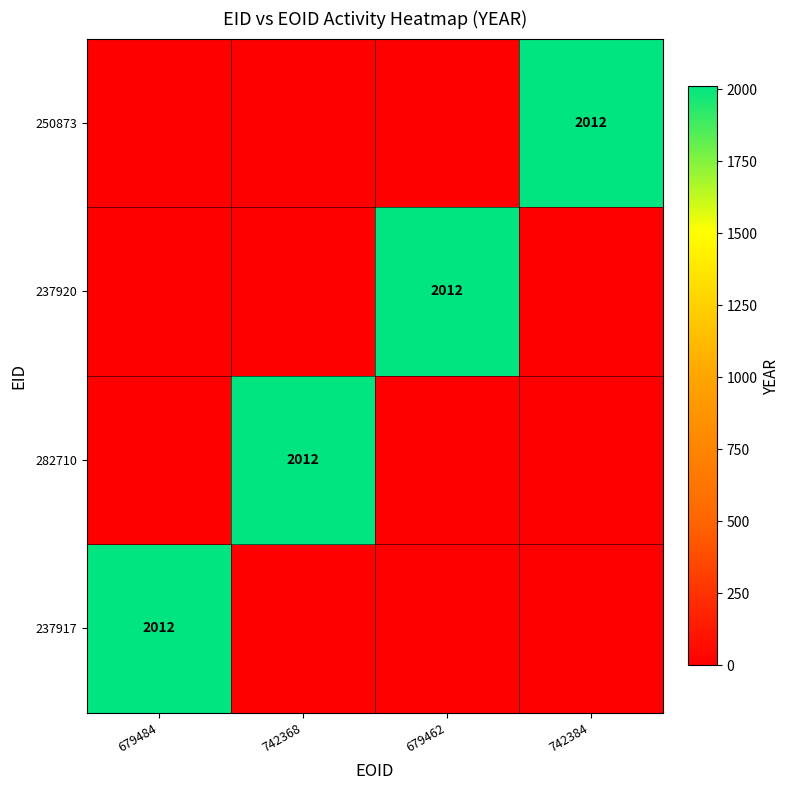

The 282710 series shows 1232 at 742368. True or false?

False